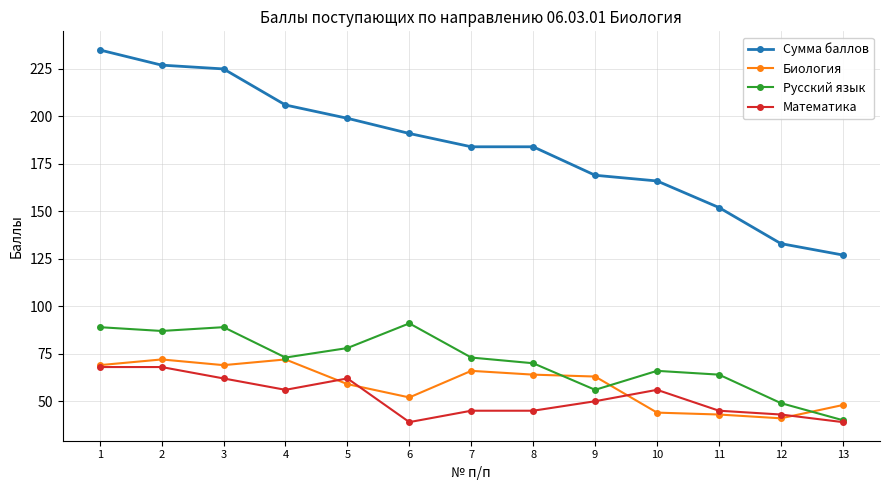

What is the spread (max minus min) of values at 13?

88